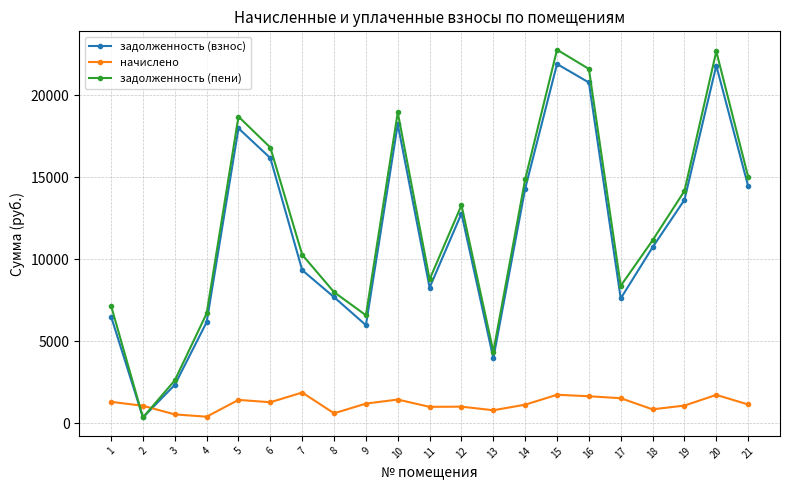

How many interior local peaks does the задолженность (пени) series have?

5